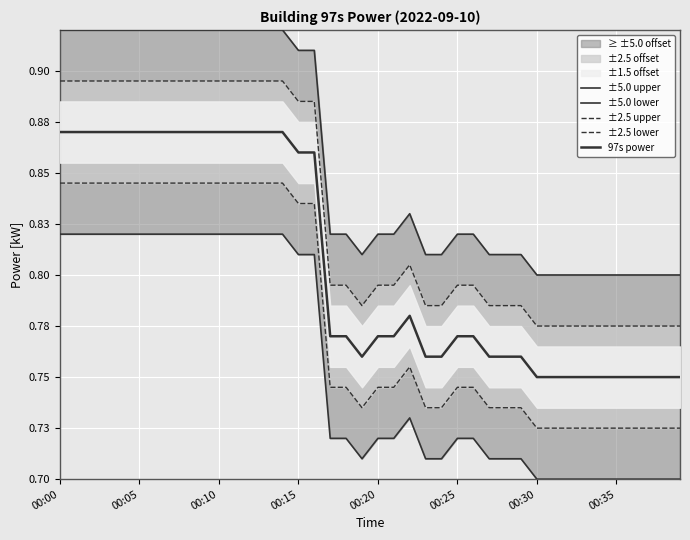

Reading left to right, transcribe all the data shown in this chart.

±5.0 upper: 0.9	0.9	0.9	0.9	0.9	0.9	0.9	0.9	0.9	0.9	0.9	0.9	0.9	0.9	0.9	0.9	0.9	0.8	0.8	0.8	0.8	0.8	0.8	0.8	0.8	0.8	0.8	0.8	0.8	0.8	0.8	0.8	0.8	0.8	0.8	0.8	0.8	0.8	0.8	0.8
±5.0 lower: 0.8	0.8	0.8	0.8	0.8	0.8	0.8	0.8	0.8	0.8	0.8	0.8	0.8	0.8	0.8	0.8	0.8	0.7	0.7	0.7	0.7	0.7	0.7	0.7	0.7	0.7	0.7	0.7	0.7	0.7	0.7	0.7	0.7	0.7	0.7	0.7	0.7	0.7	0.7	0.7
±2.5 upper: 0.9	0.9	0.9	0.9	0.9	0.9	0.9	0.9	0.9	0.9	0.9	0.9	0.9	0.9	0.9	0.9	0.9	0.8	0.8	0.8	0.8	0.8	0.8	0.8	0.8	0.8	0.8	0.8	0.8	0.8	0.8	0.8	0.8	0.8	0.8	0.8	0.8	0.8	0.8	0.8
±2.5 lower: 0.8	0.8	0.8	0.8	0.8	0.8	0.8	0.8	0.8	0.8	0.8	0.8	0.8	0.8	0.8	0.8	0.8	0.7	0.7	0.7	0.7	0.7	0.8	0.7	0.7	0.7	0.7	0.7	0.7	0.7	0.7	0.7	0.7	0.7	0.7	0.7	0.7	0.7	0.7	0.7
97s power: 0.9	0.9	0.9	0.9	0.9	0.9	0.9	0.9	0.9	0.9	0.9	0.9	0.9	0.9	0.9	0.9	0.9	0.8	0.8	0.8	0.8	0.8	0.8	0.8	0.8	0.8	0.8	0.8	0.8	0.8	0.8	0.8	0.8	0.8	0.8	0.8	0.8	0.8	0.8	0.8